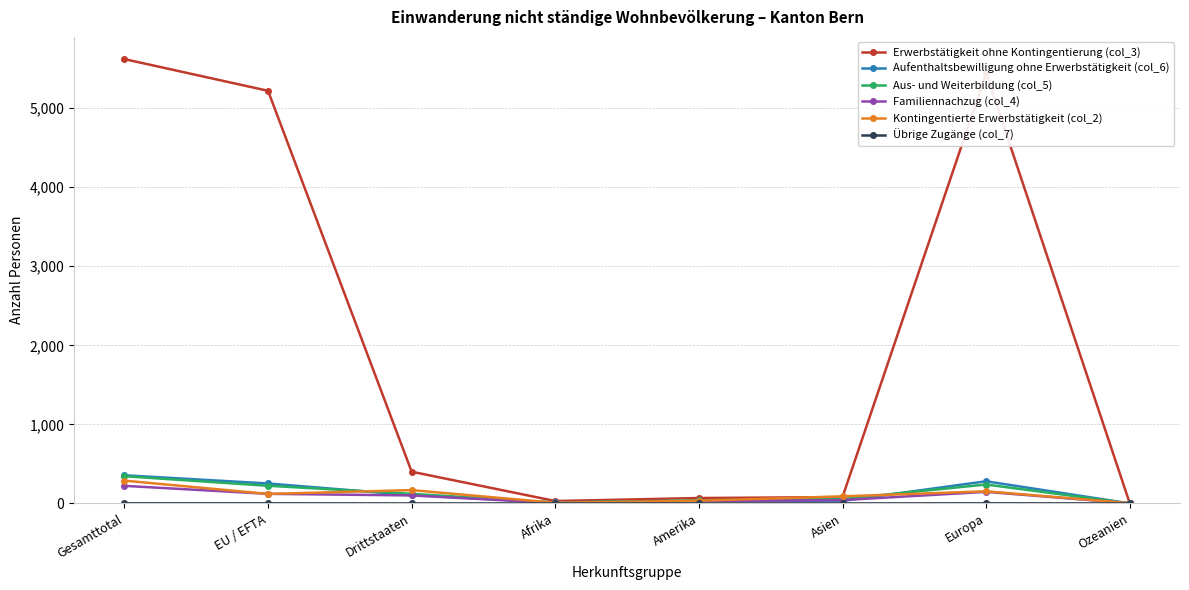

What is the greatest value displayed?

5621